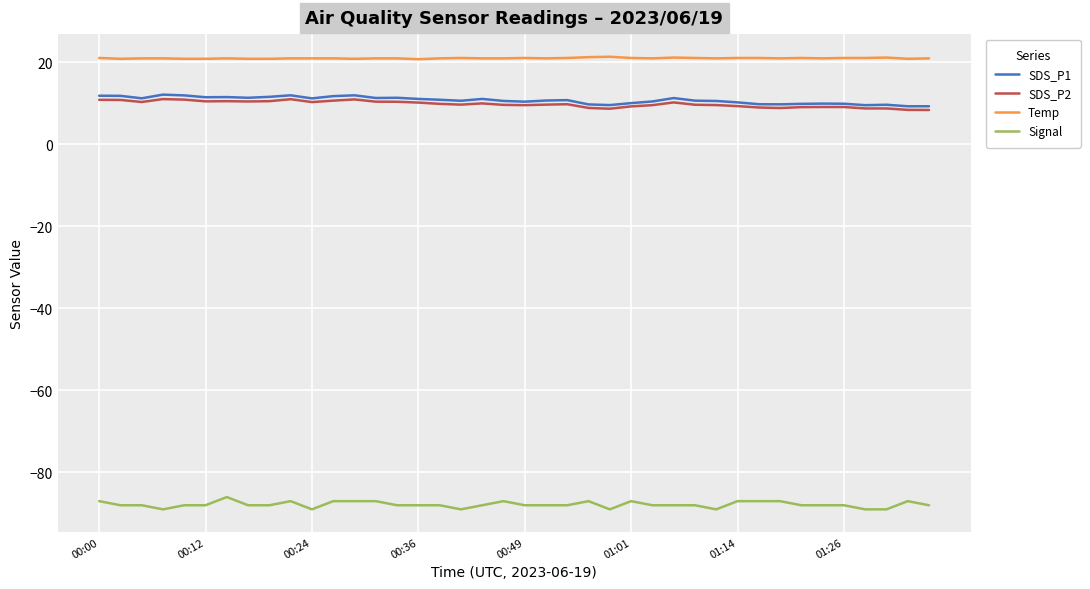

True or false: SDS_P2 and Signal intersect in this chart.

False